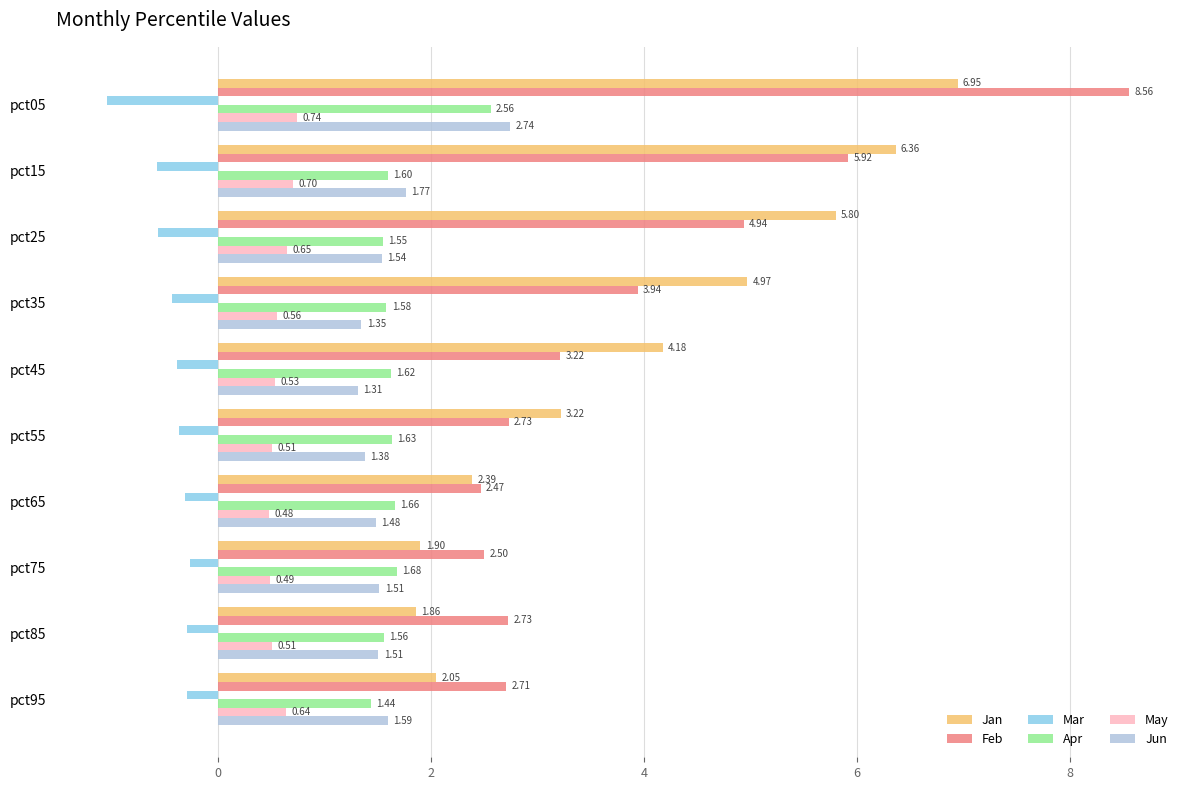

Between pct35 and pct85, which series saw the biggest shift?

Jan